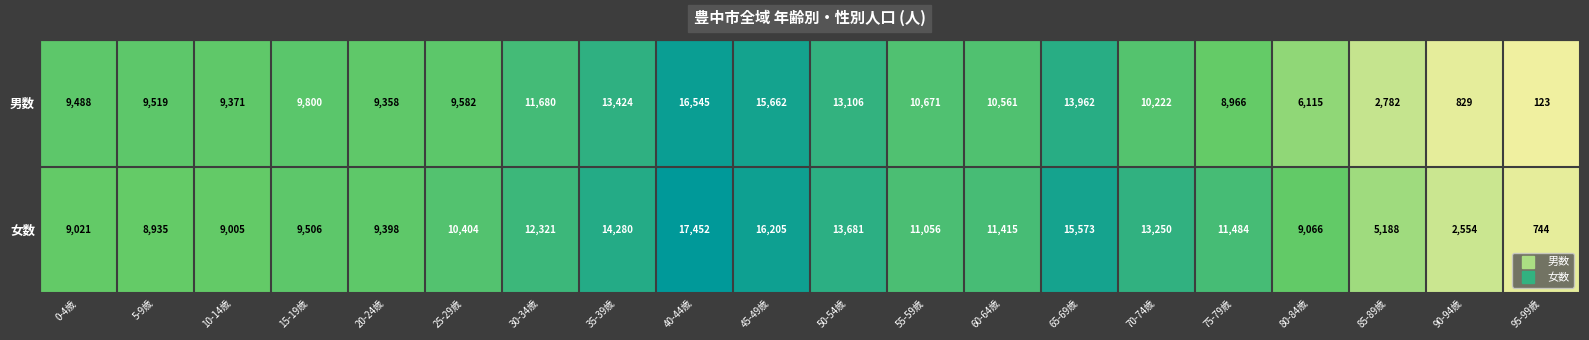

Which category has the highest value in the 男数 series?

40-44歳